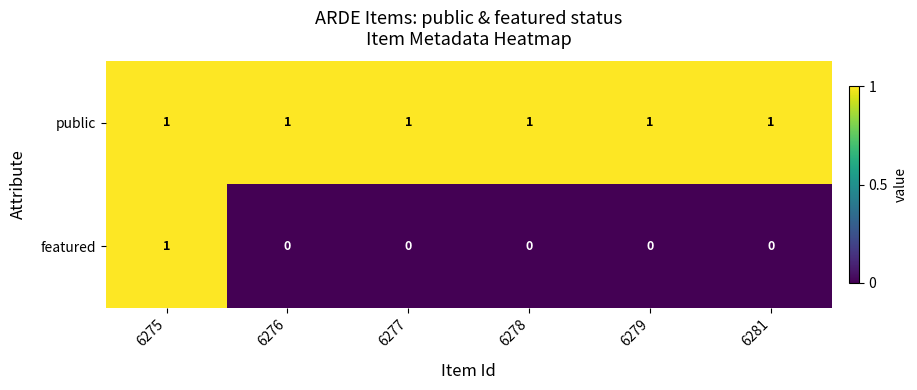

At 6279, list the series in order from smallest to largest.

featured, public